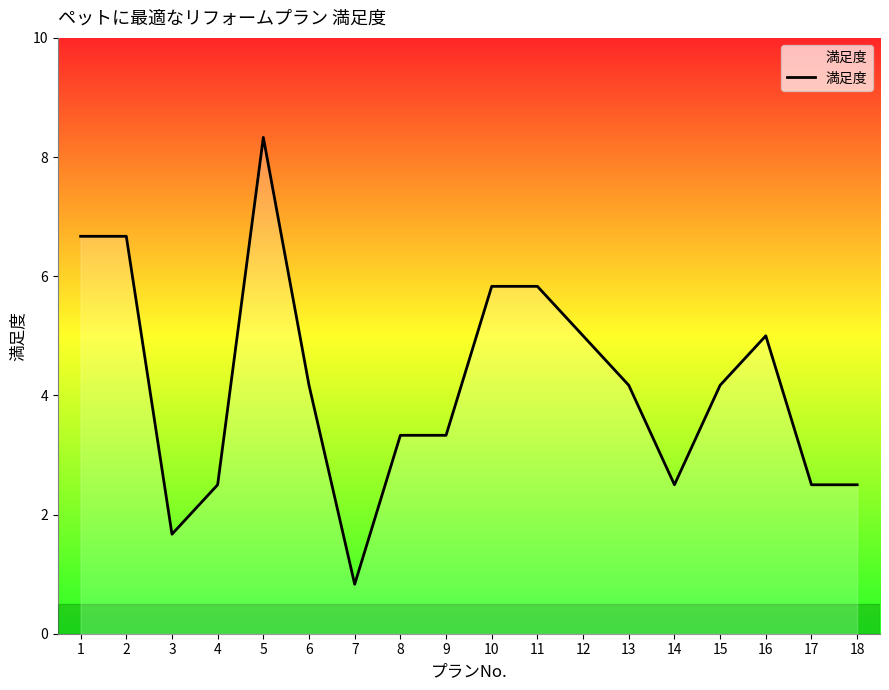

What is the change in value from 2 to 5?

+1.7